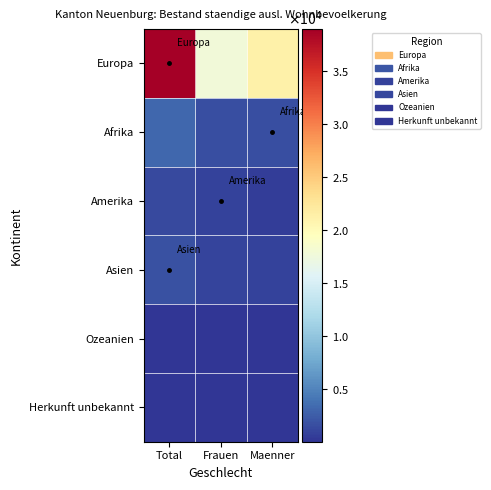

What is the minimum value shown in the chart?

6